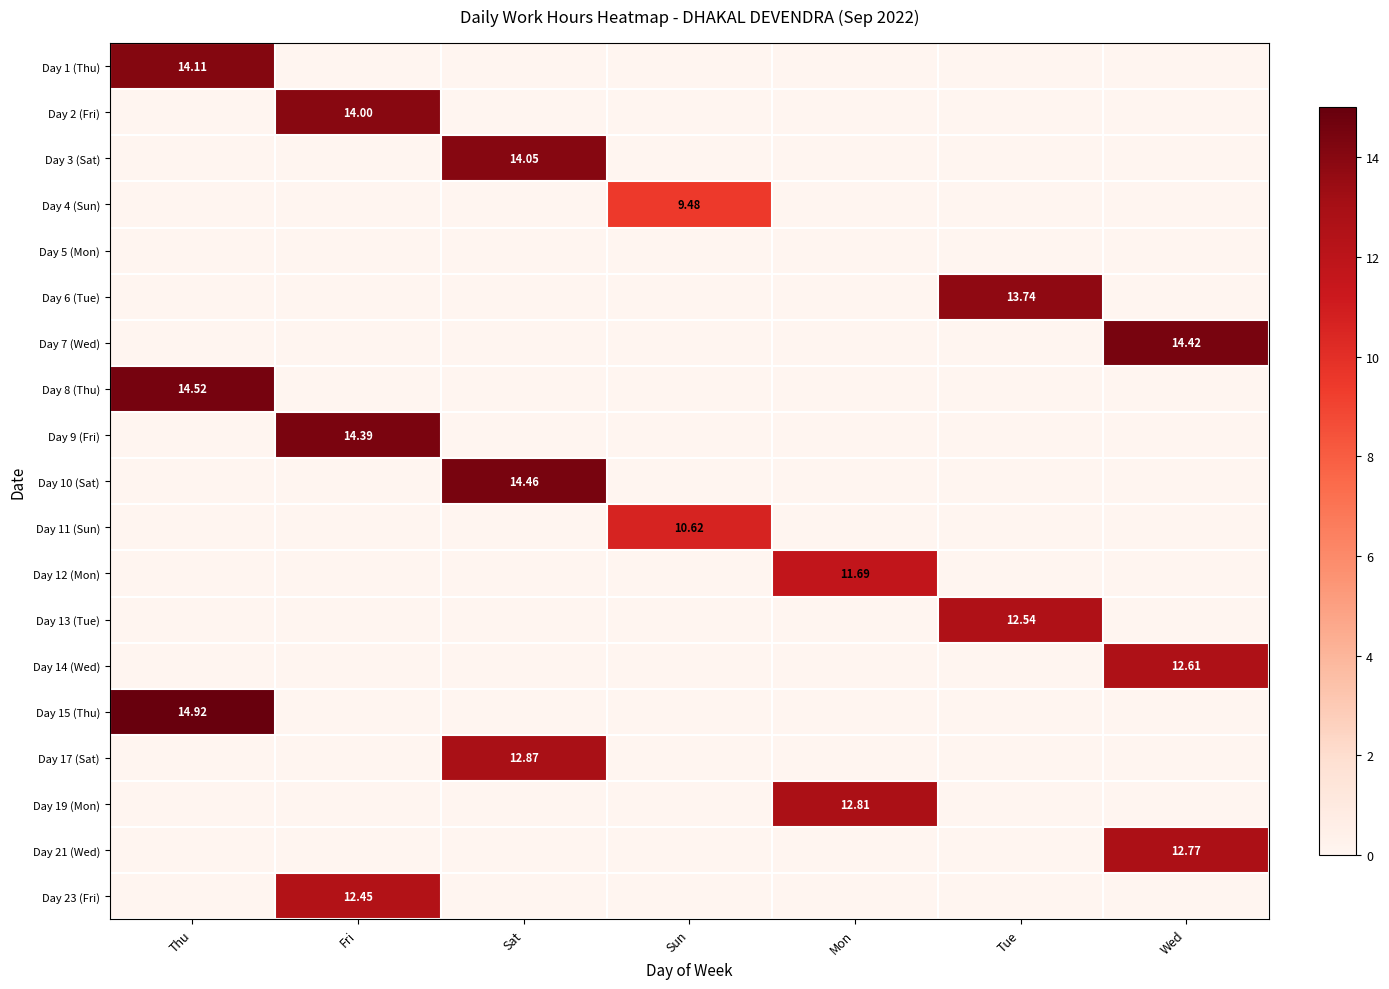

How many data points in Day 13 (Tue) are above 0?

1